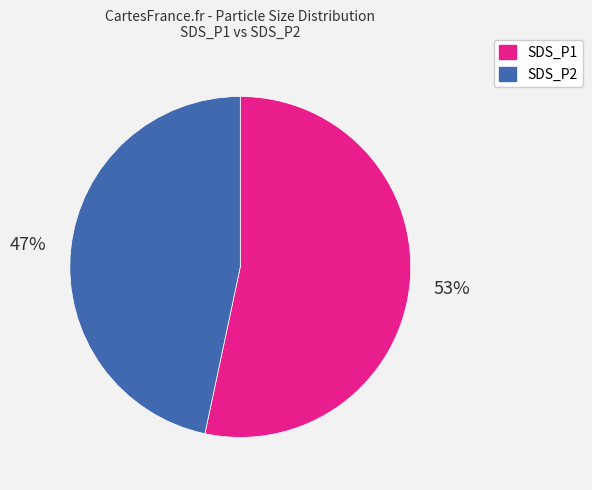

How many segments does this pie chart have?

2